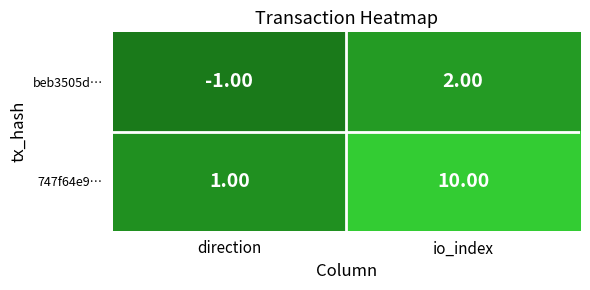

At which label is beb3505d… closest to 0?

direction